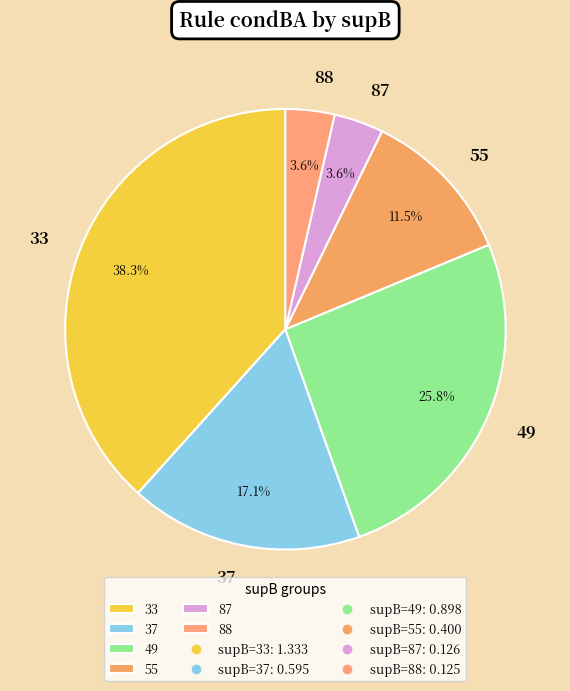

To the nearest percent, what is the average slice percentage?

17%